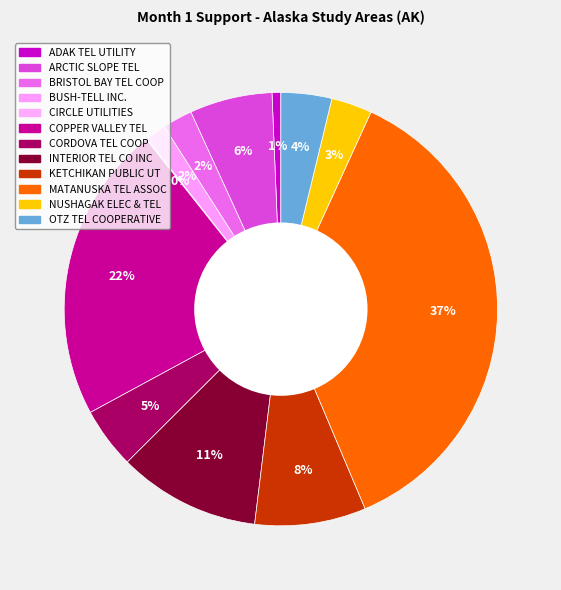

To the nearest percent, what is the difference between the ARCTIC SLOPE TEL and MATANUSKA TEL ASSOC slice percentages?

31%